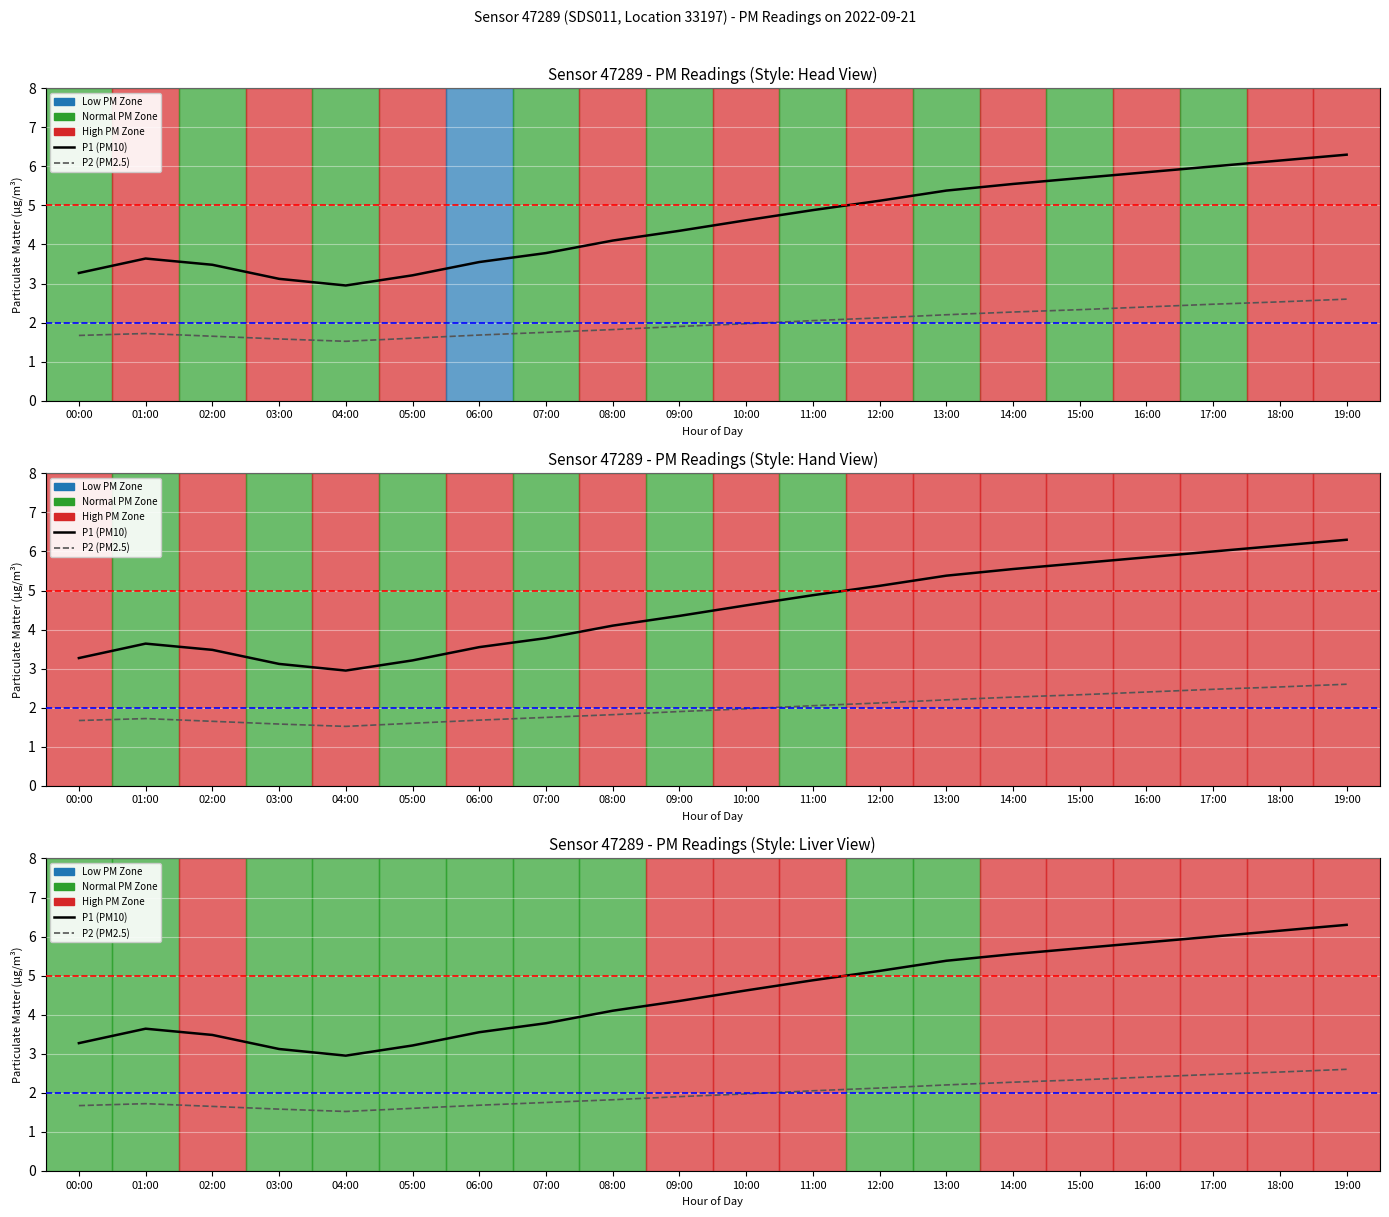

What is the sum of all P1 Line values?

91.0